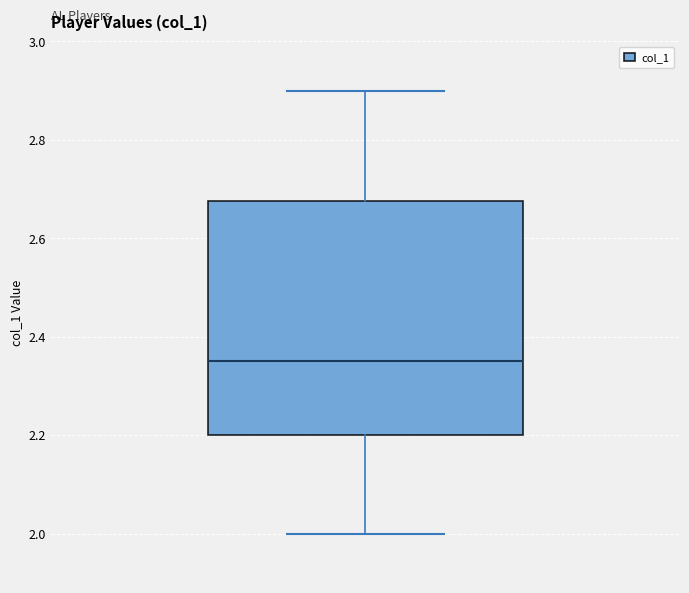

Transcribe this box plot: give where the median line is, the range the box spans, and where the two whiskers end, as read against the y-axis. The values are not printed on the chart, so give them approximately, as read against the axis.

median 2.36, box 2.20 to 2.68, whiskers 2.00 to 2.90